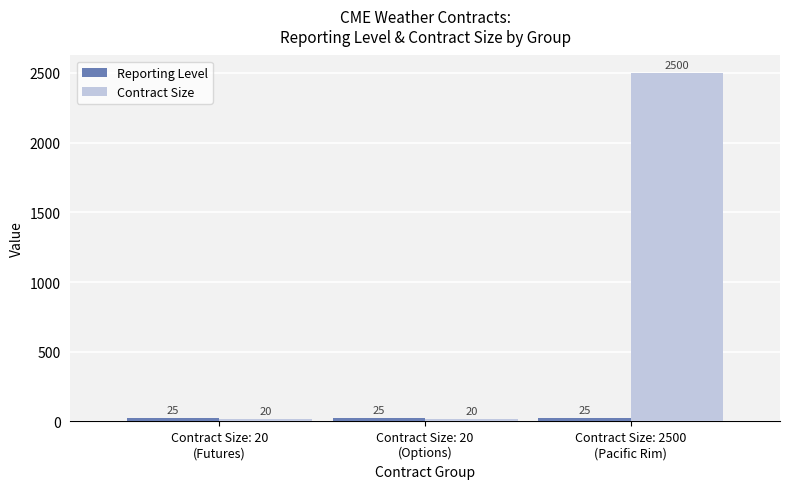

Count the Contract Size values in the range 20 to 2500.

3